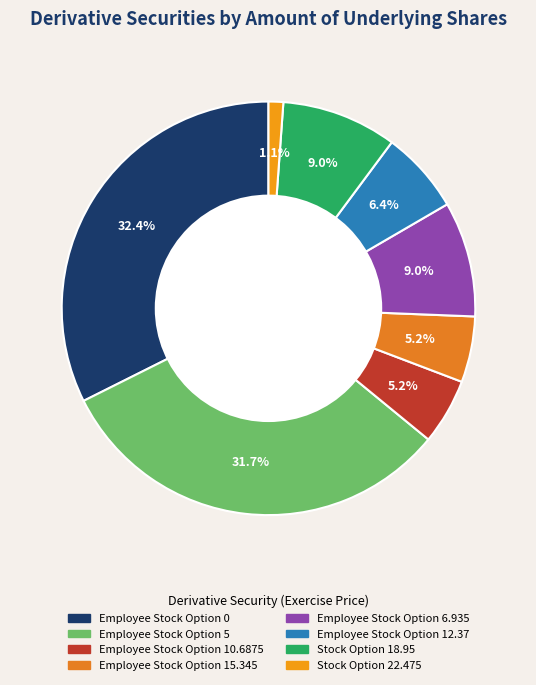

How many slices are in this pie chart?

8